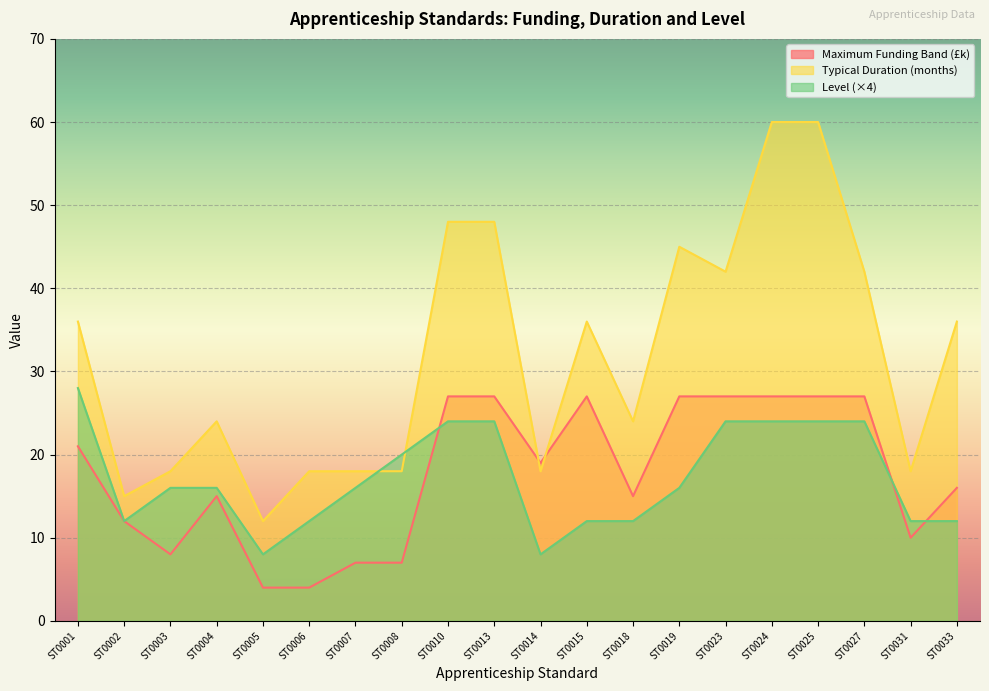

What is the maximum value shown in the chart?

60